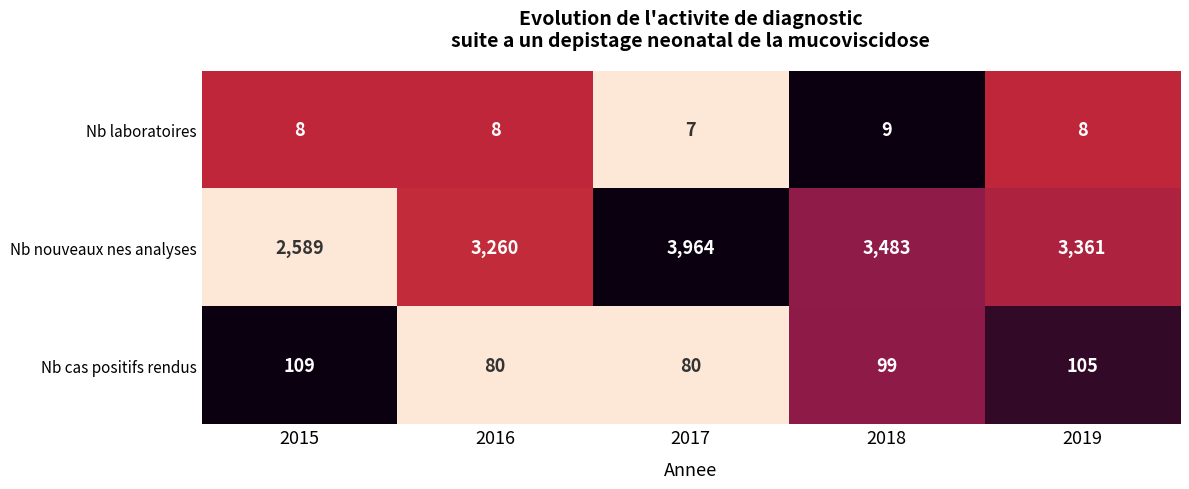

The Nb nouveaux nes analyses series shows 3260 at 2016. True or false?

True